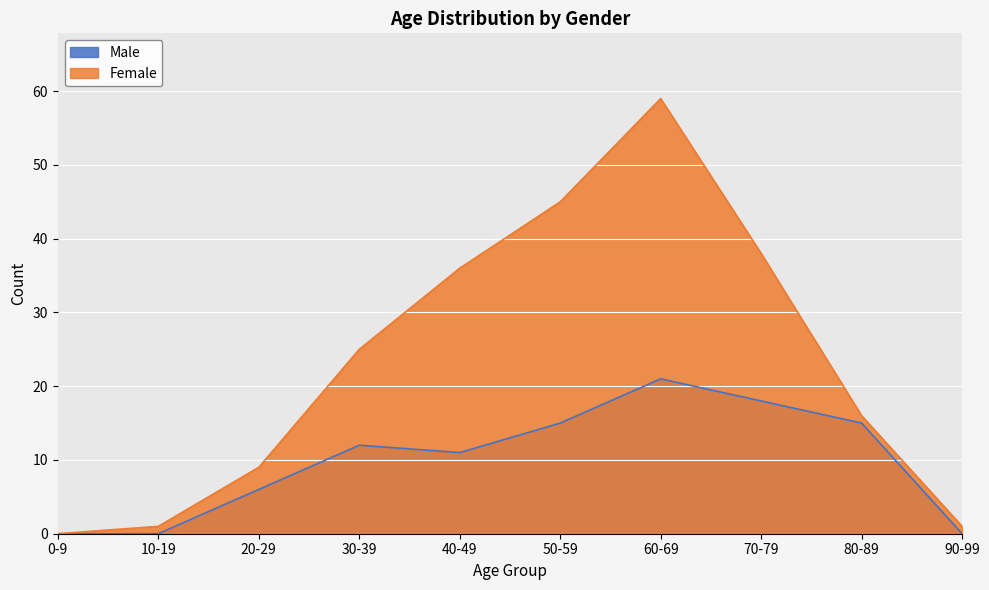

What are all the series names shown in the legend?

Male, Female